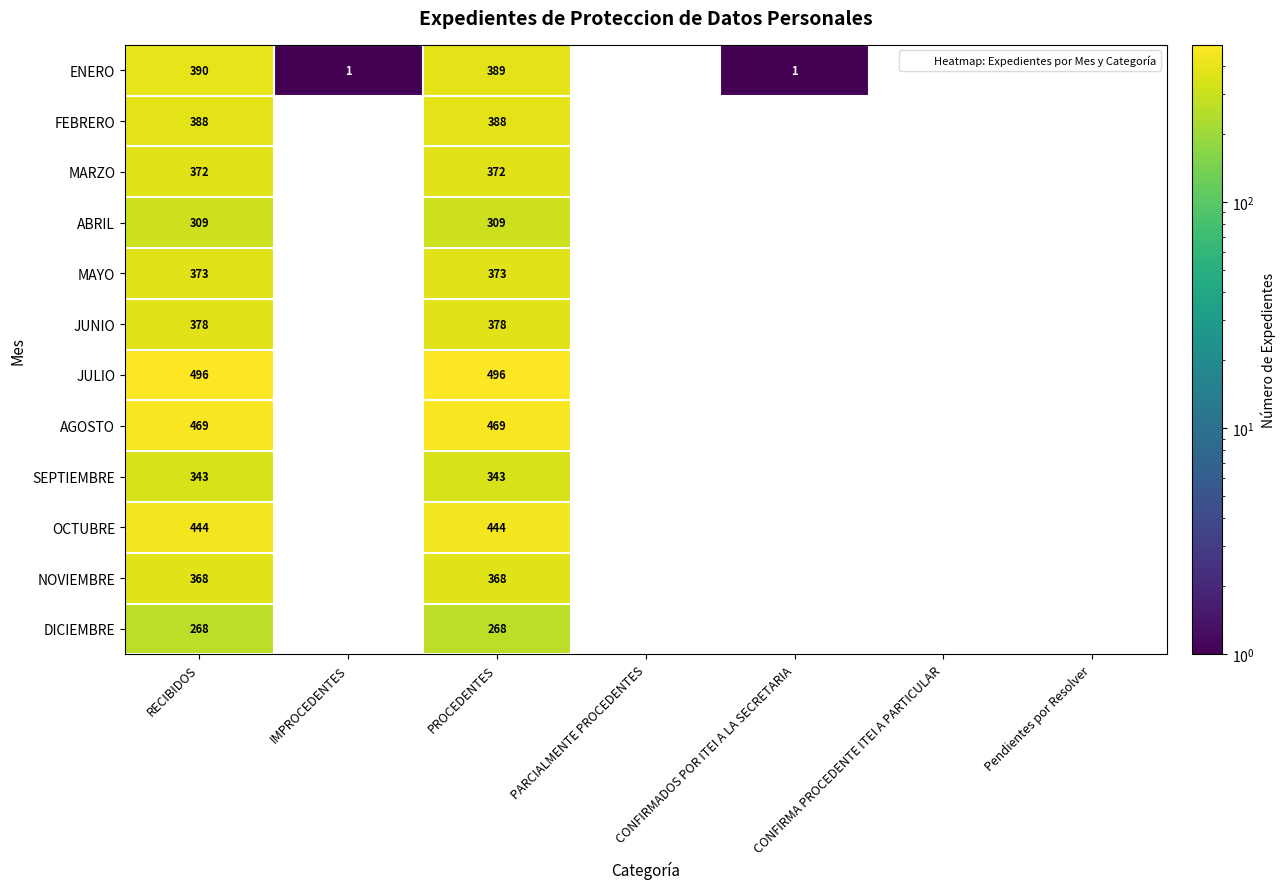

What is the total value across all series at RECIBIDOS?

4598